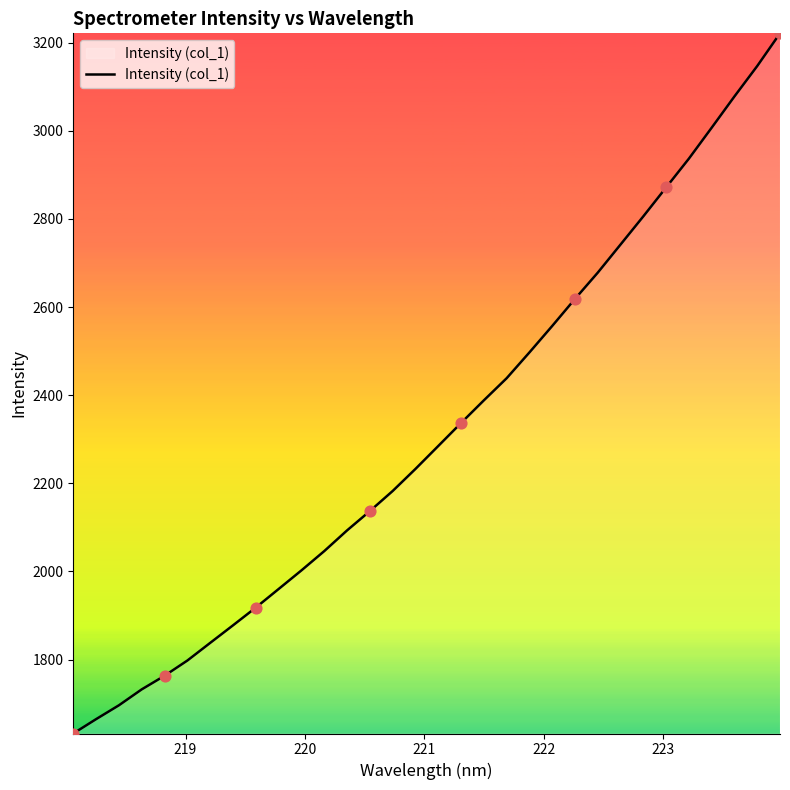

What is the difference between the maximum and minimum values?

1589.2